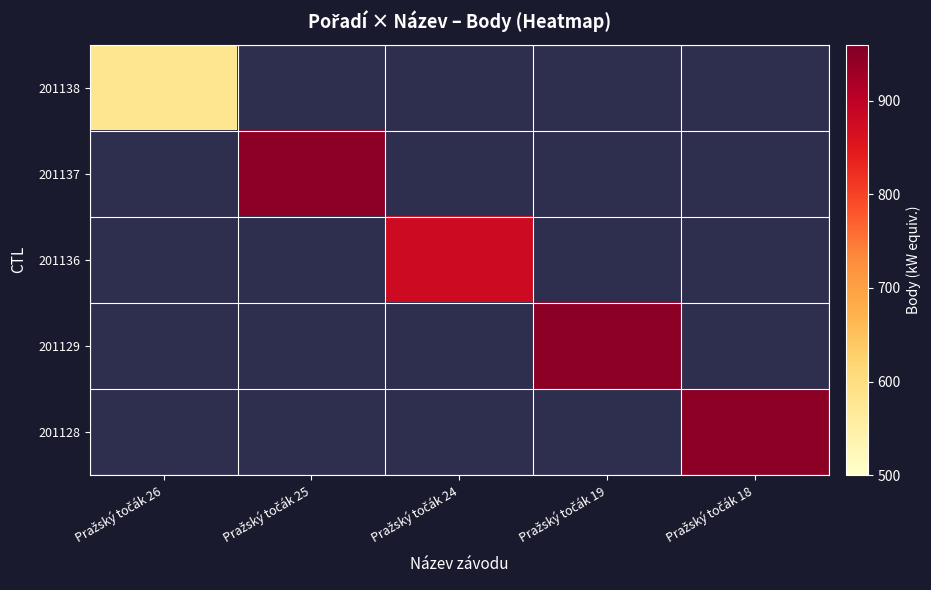

Which label corresponds to the smallest value in the chart?

Pražský točák 26